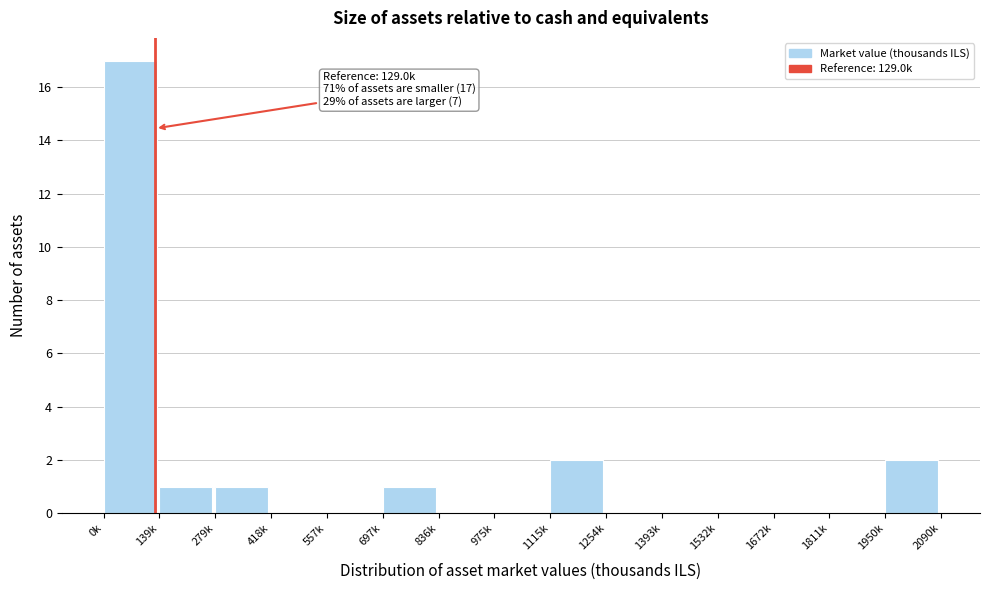

Reading left to right, what are all the values shown in this chart?

0k=17	139k=1	279k=1	418k=0	557k=0	697k=1	836k=0	975k=0	1115k=2	1254k=0	1393k=0	1532k=0	1672k=0	1811k=0	1950k=2